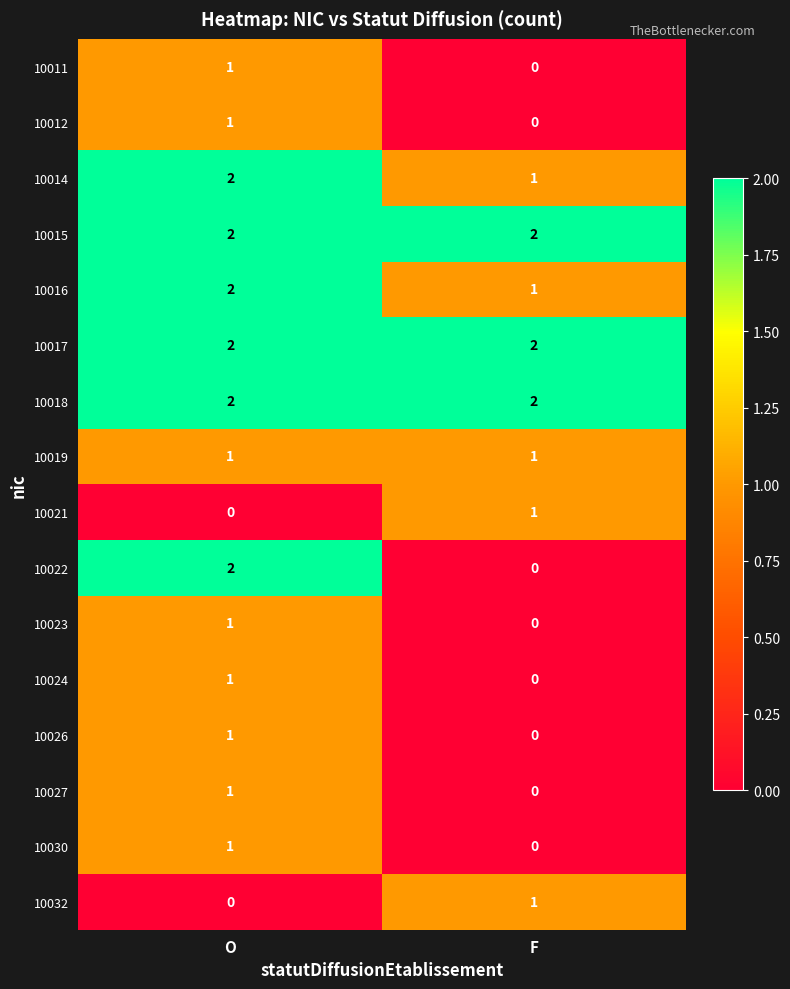

Which series changed the most between O and F?

10022